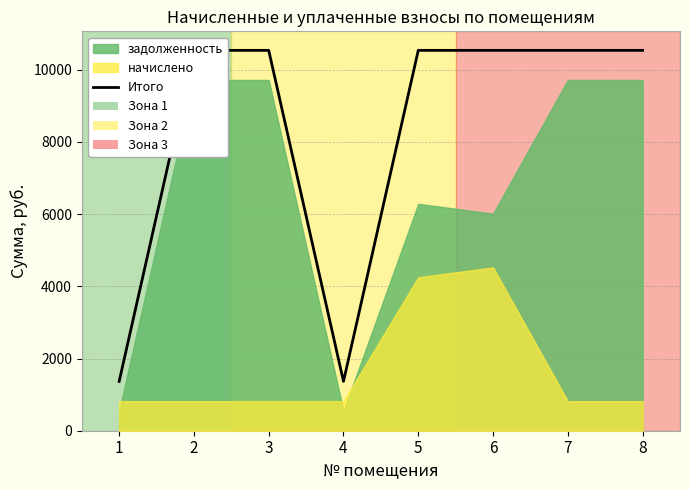

What is the value of the 2nd point from the left?

10534.9